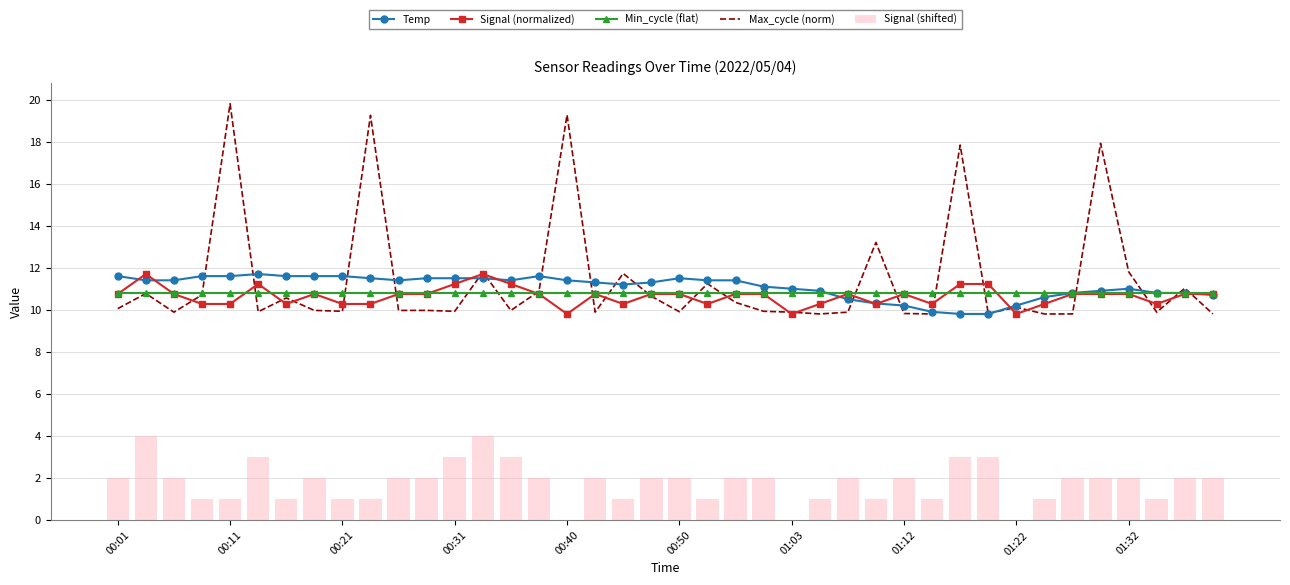

Is it true that Signal (shifted) equals 1.0 at 25?

True